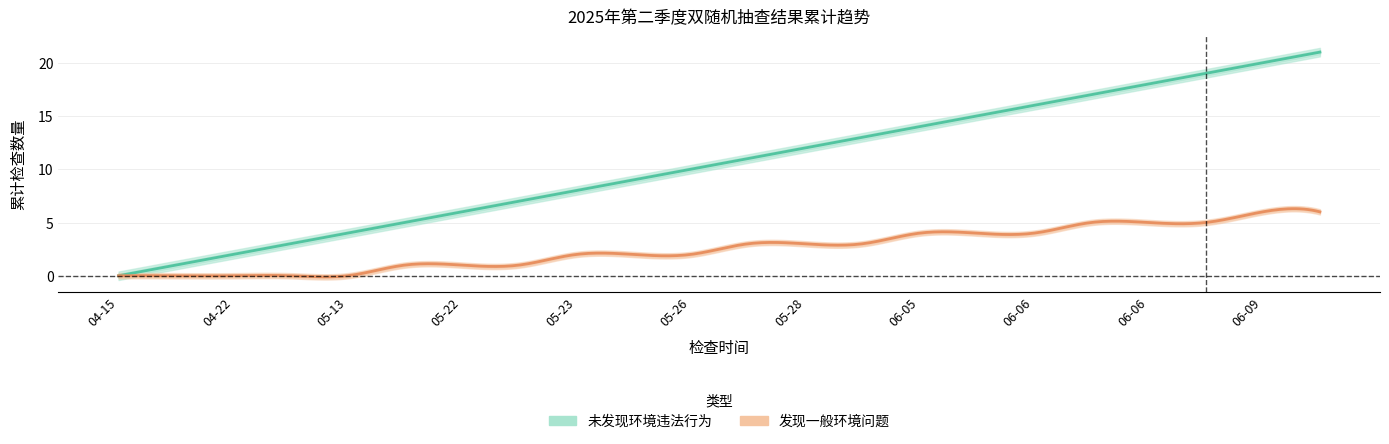

Reading left to right, extract all data points from this chart.

未发现环境违法行为: 0	1	2	3	4	5	6	7	8	9	10	11	12	13	14	15	16	17	18	19	20	21
发现一般环境问题: 0	0	0	0	0	1	1	1	2	2	2	3	3	3	4	4	4	5	5	5	6	6